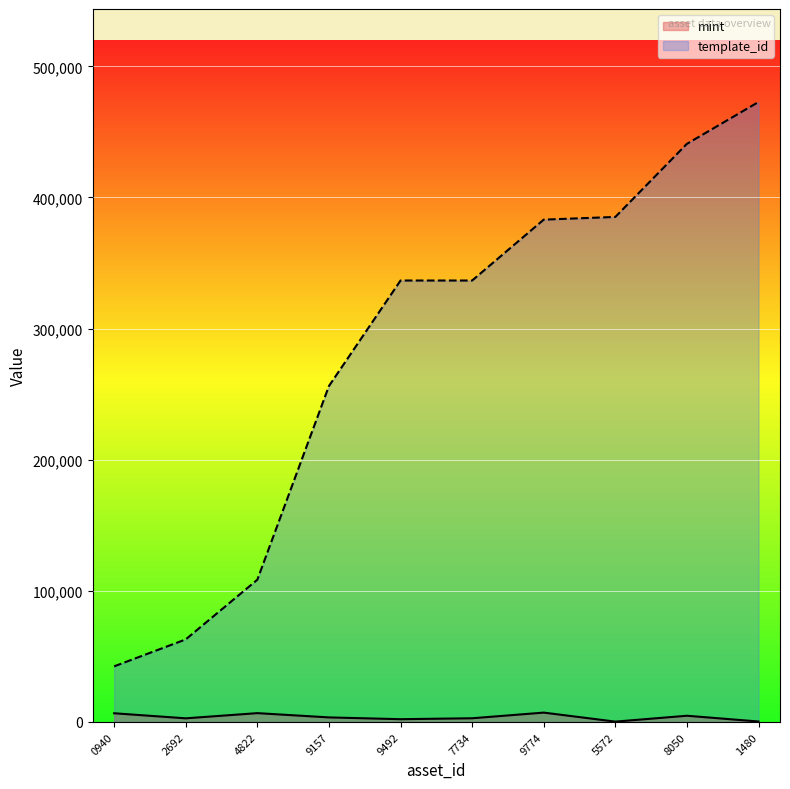

What is the difference between the maximum and minimum values in the template_id series?

430362